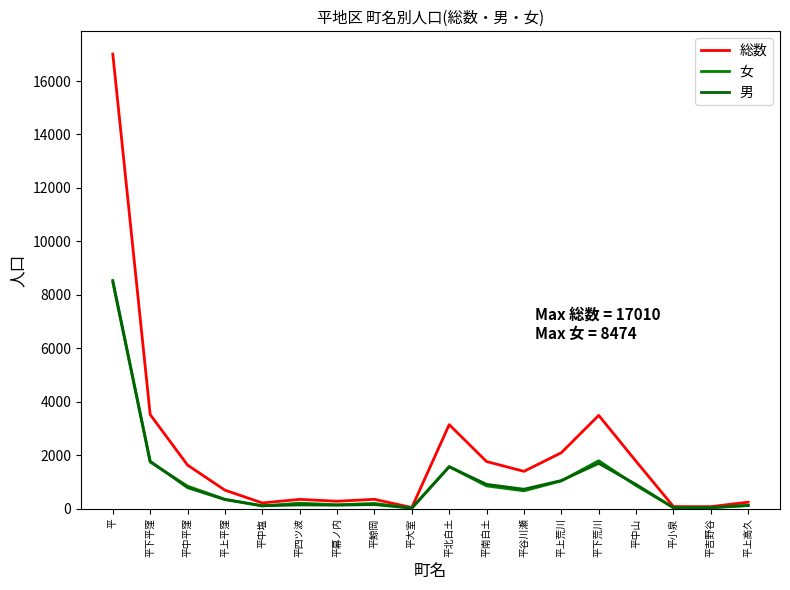

How many lines are shown in the chart?

3